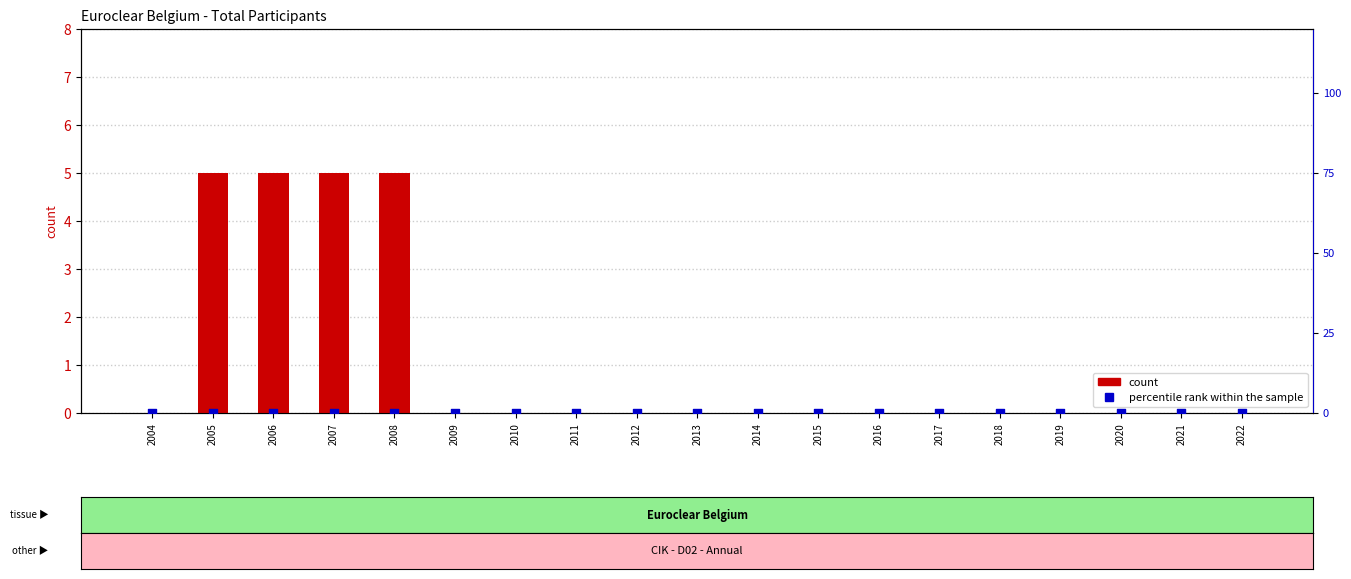

What are all the series names shown in the legend?

count, percentile rank within the sample